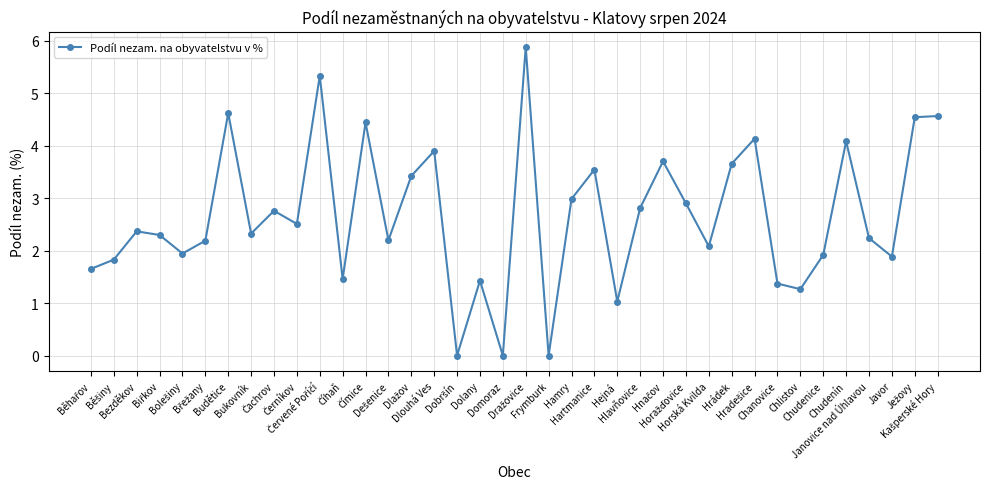

What is the average value?

2.7